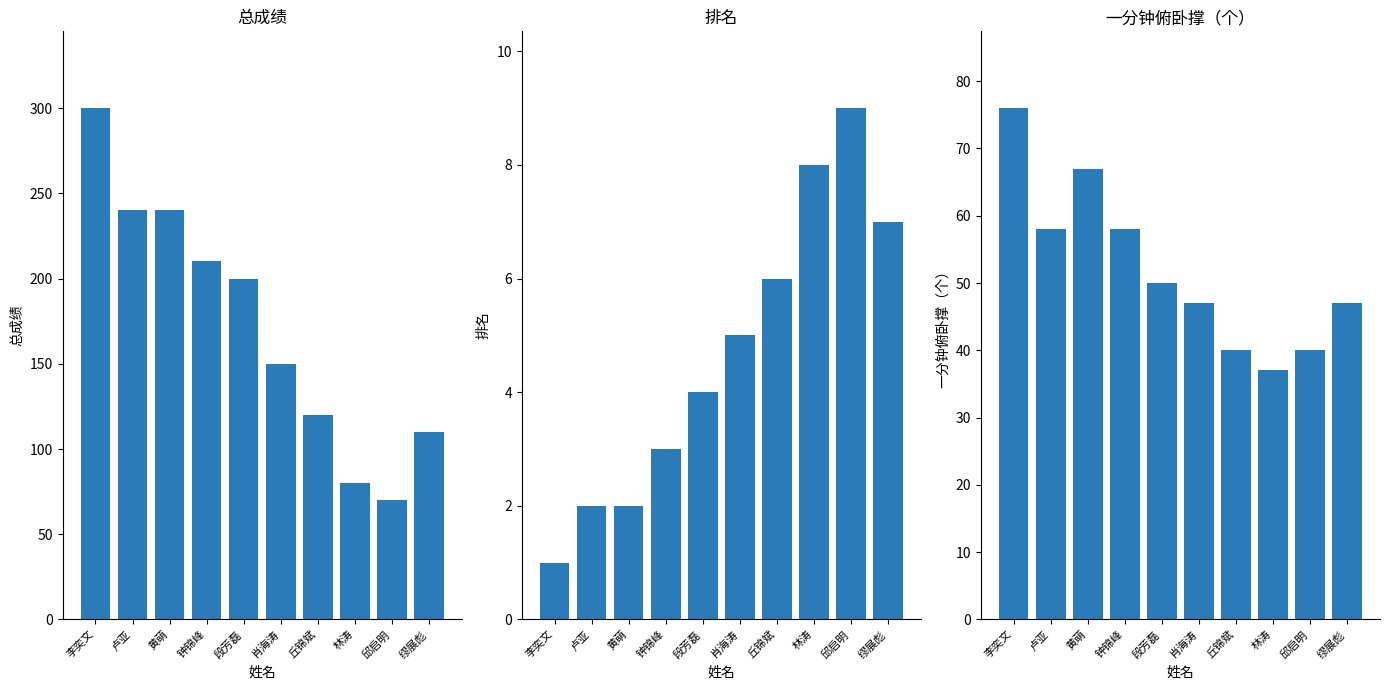

Read the 排名 value at 李奕文.

1